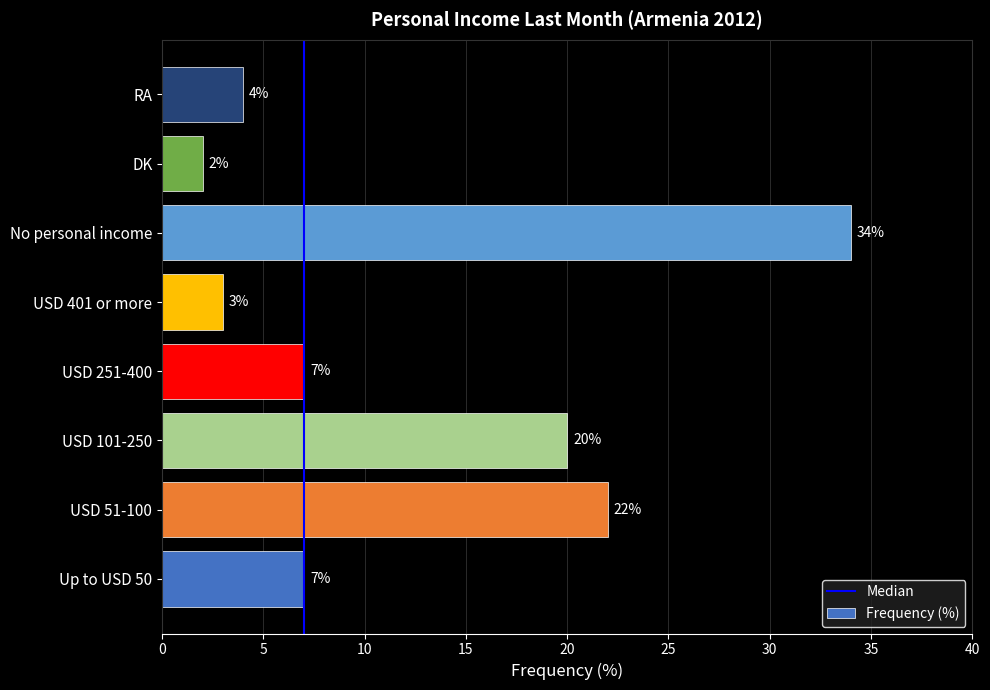

Does the chart contain any negative values?

No